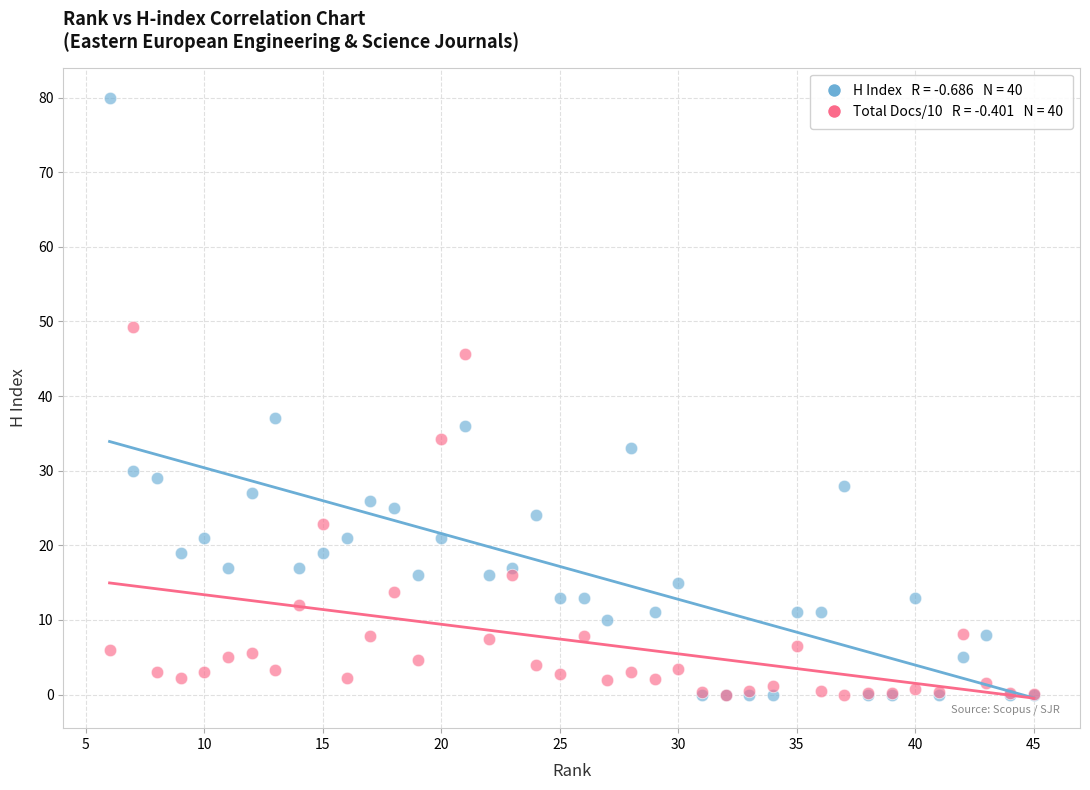

Across all series, what Y value is closest to 40?

37.0